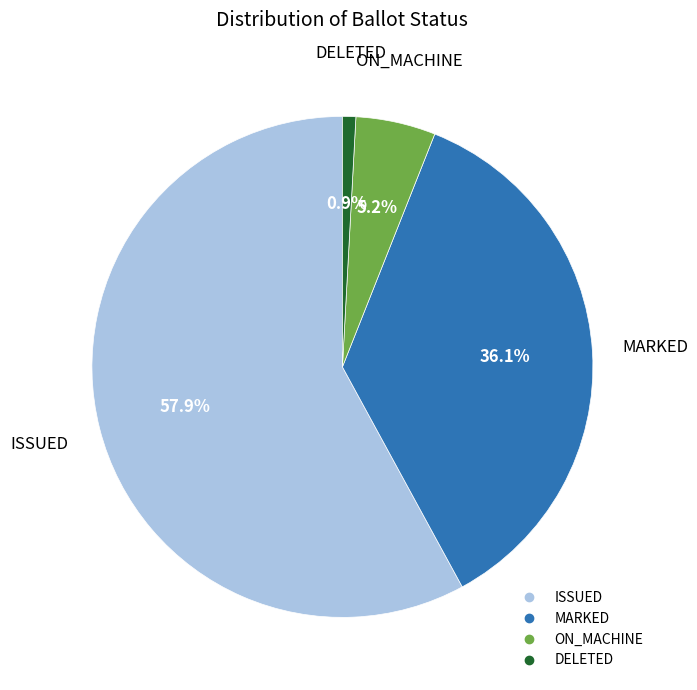

Does any single category account for the majority?

Yes